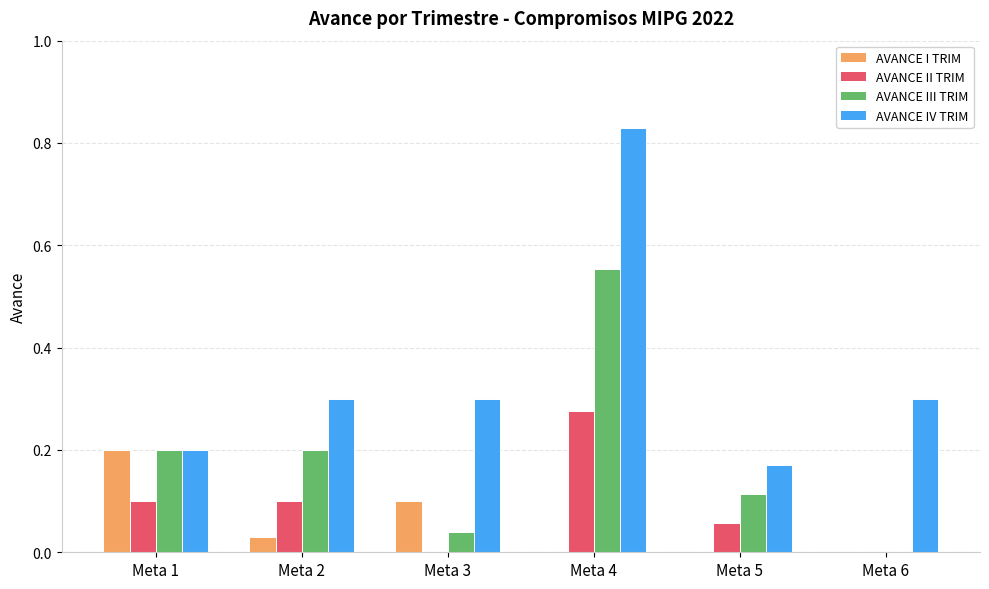

What is the sum of all AVANCE II TRIM values?

0.5